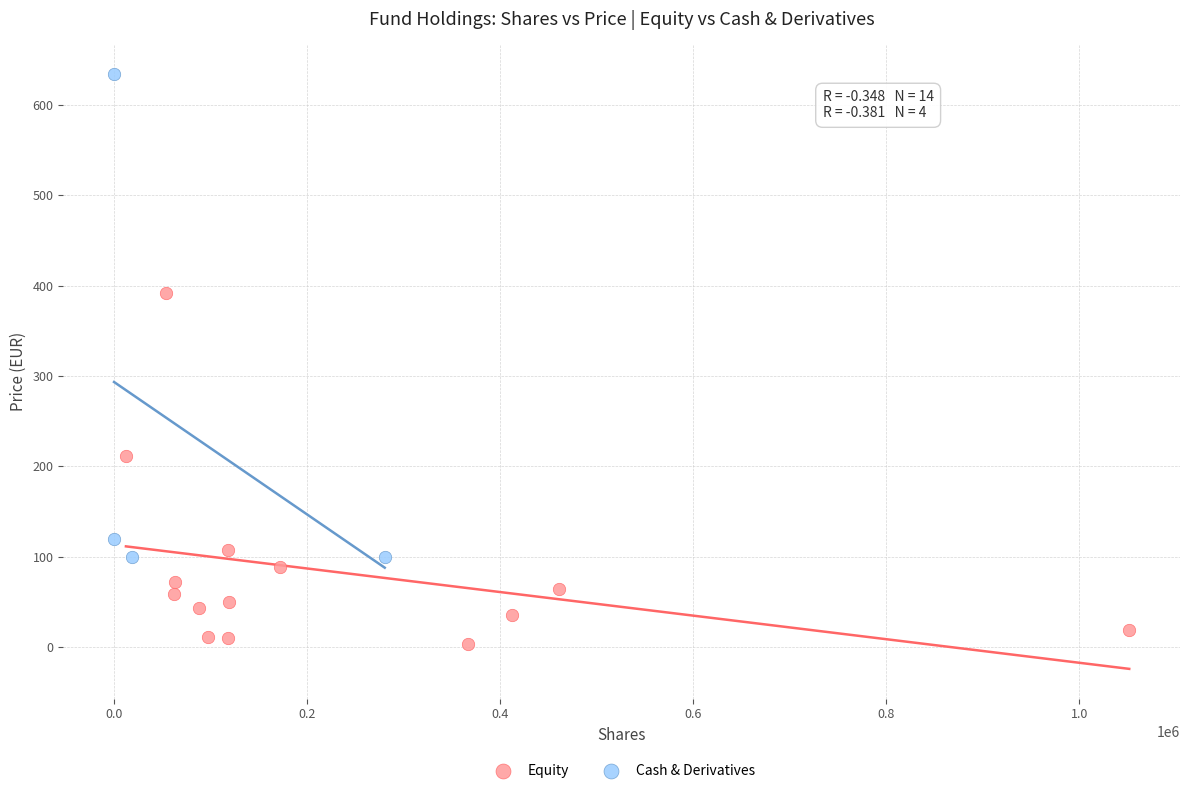

Which series reaches the minimum Y coordinate?

Equity